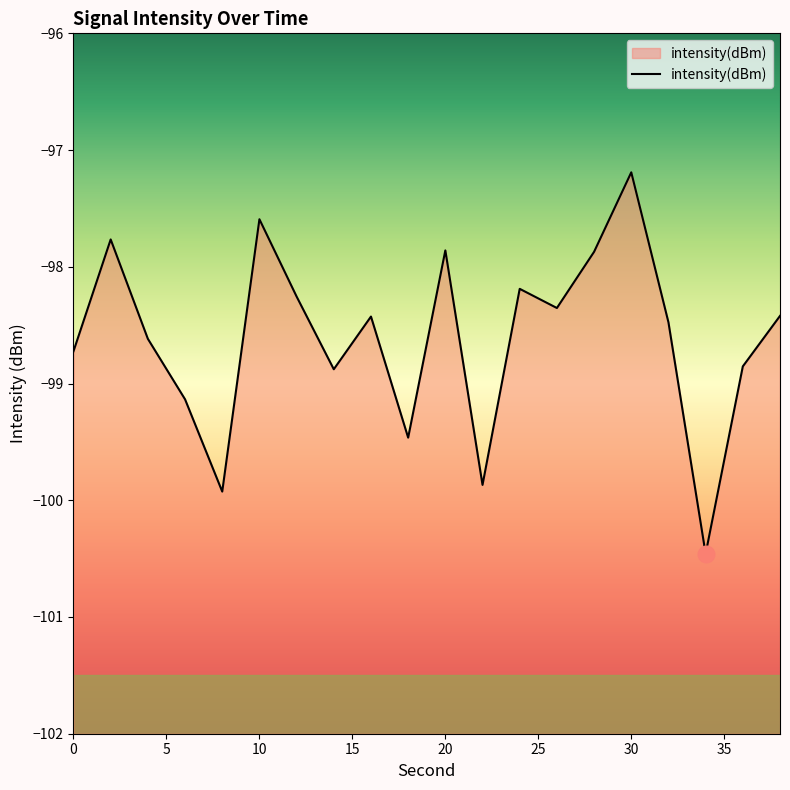

What is the difference between the maximum and minimum values?

3.3